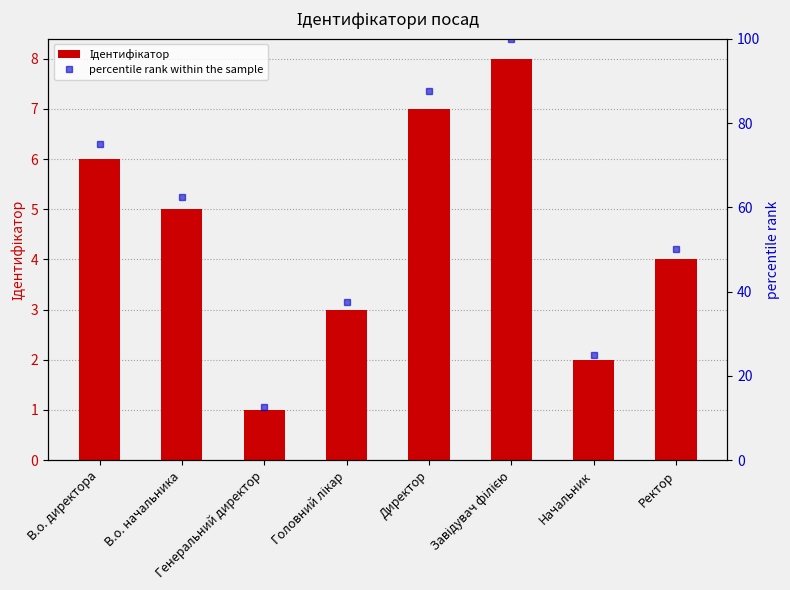

Where is percentile rank within the sample nearest to the value 56?

Ректор